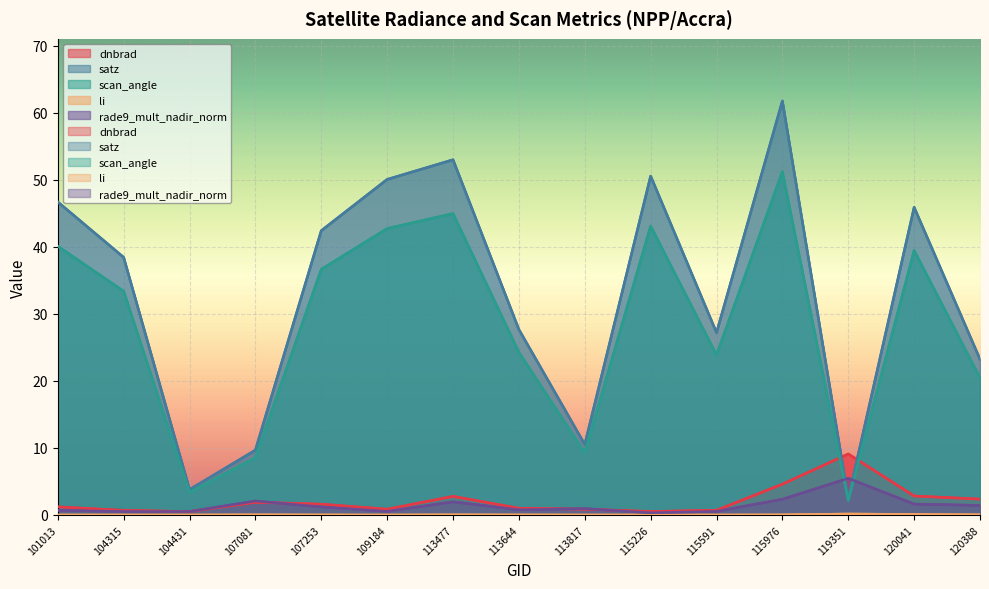

Between 120041 and 113644, which is larger?

120041